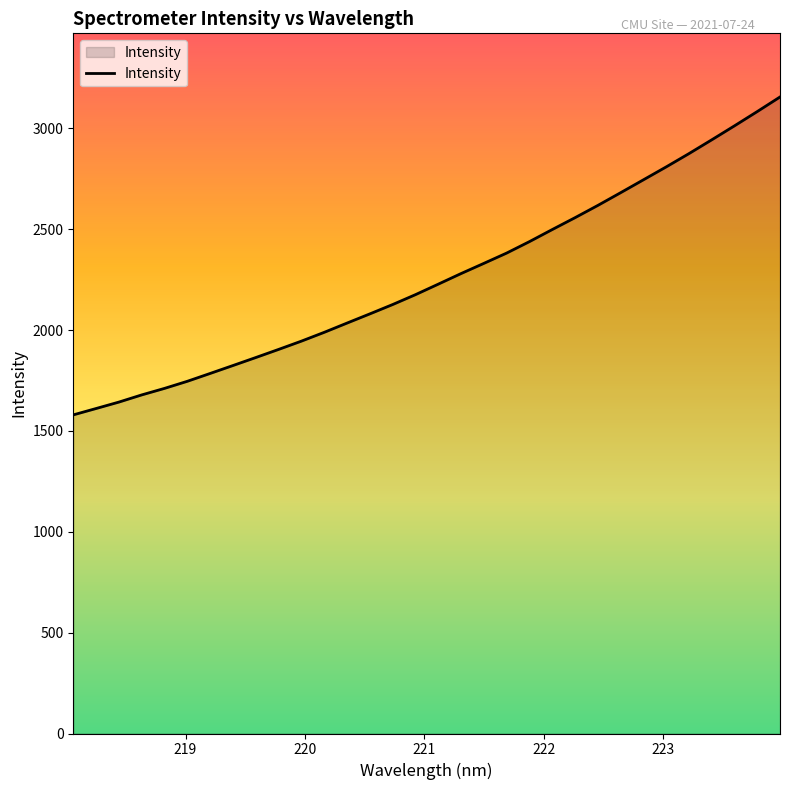

What is the minimum value shown in the chart?

1579.3